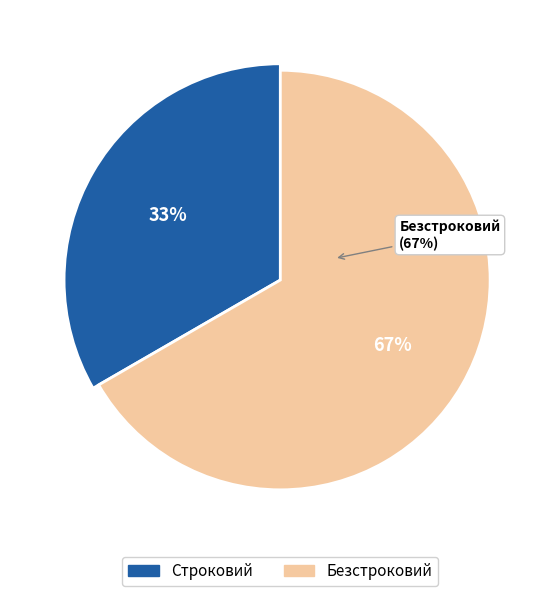

Rank the categories by value from lowest to highest.

Строковий, Безстроковий